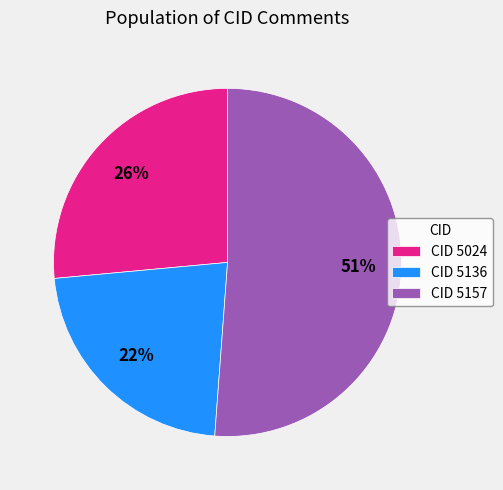

Which slice is the smallest?

CID 5136